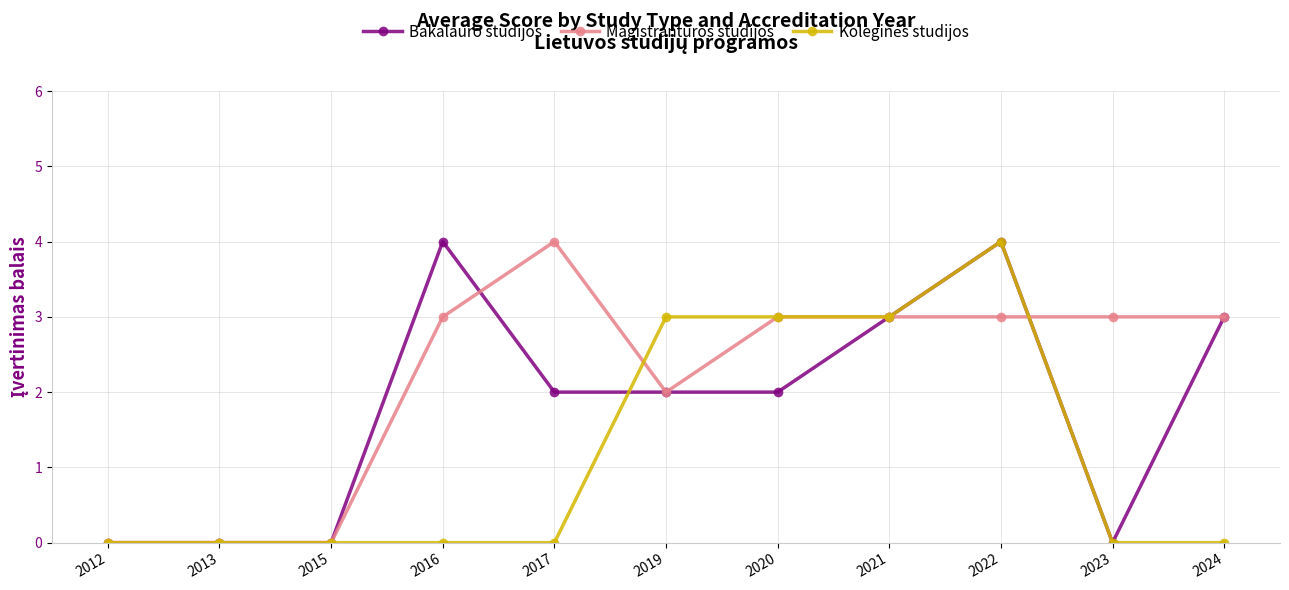

Is the value of Bakalauro studijos at 2015 greater than the value of Magistrantūros studijos at 2016?

No